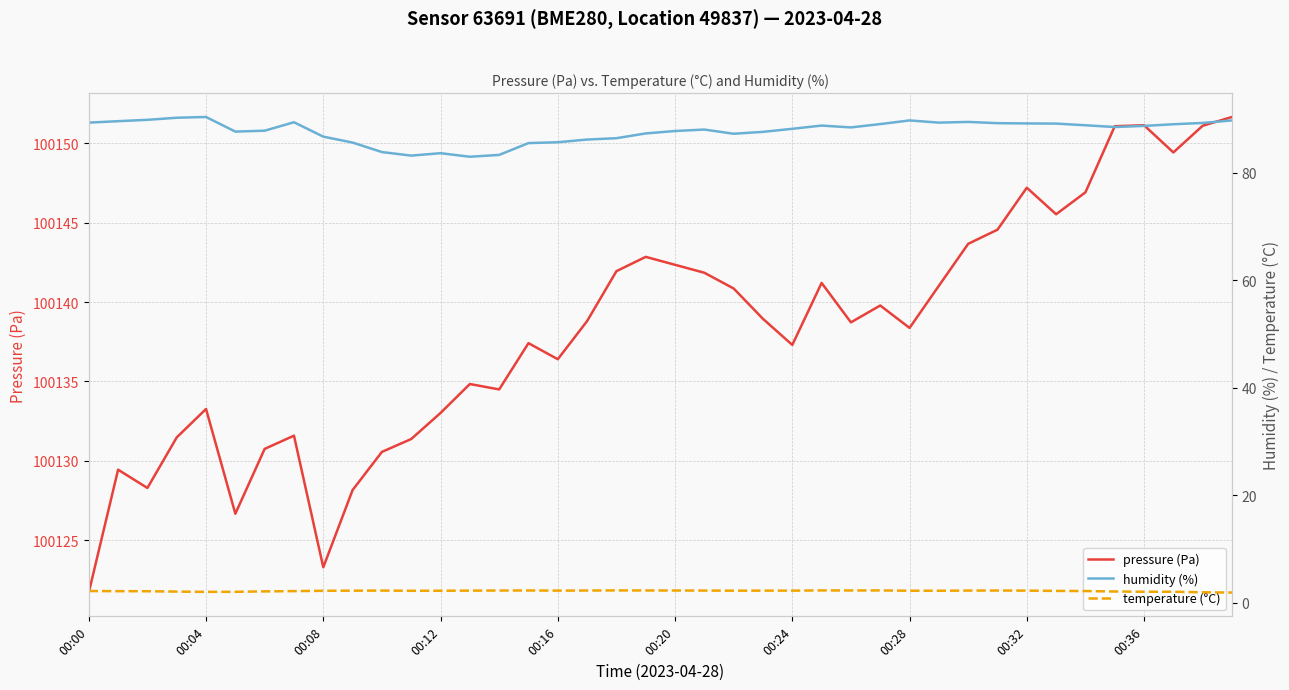

The pressure (Pa) series shows 178288.9 at 00:28. True or false?

False